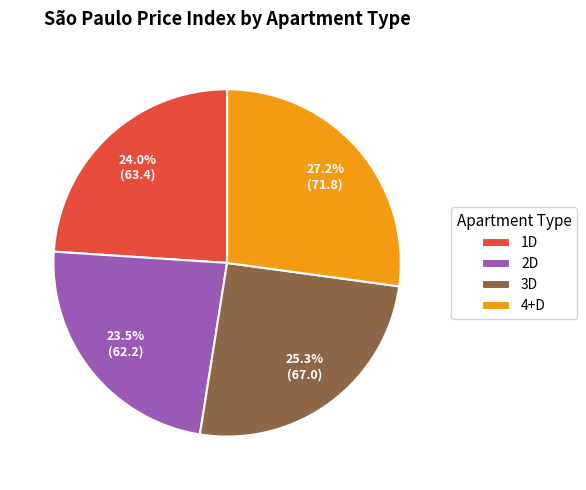

To the nearest percent, what is the average slice percentage?

25%